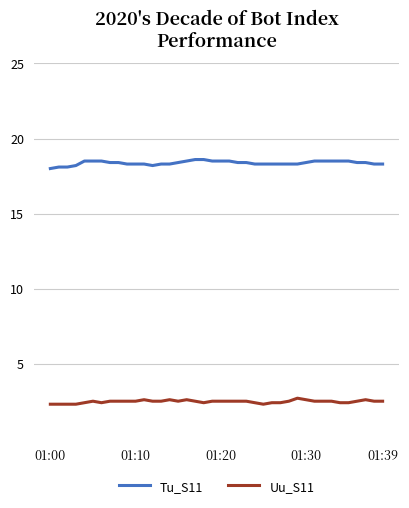

What is the difference between the maximum and minimum values in the Tu_S11 series?

0.6